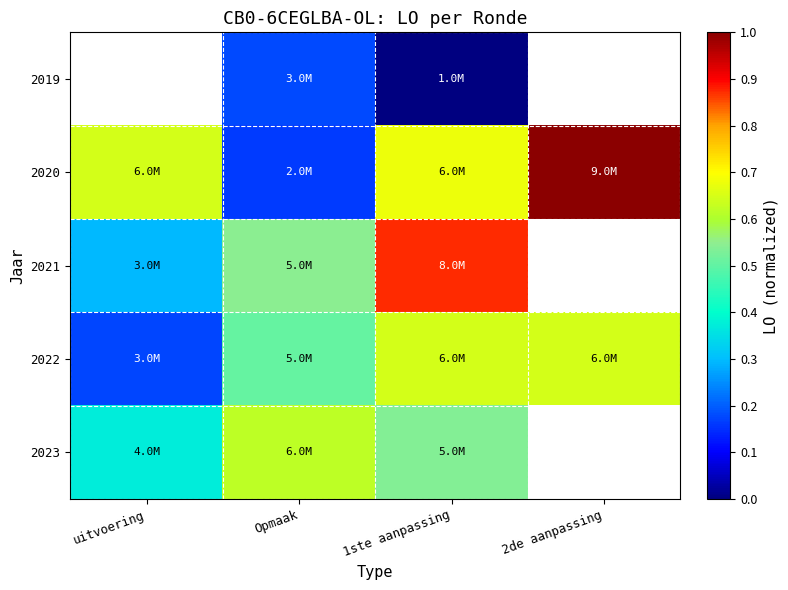

Count the number of categories in the chart.

4